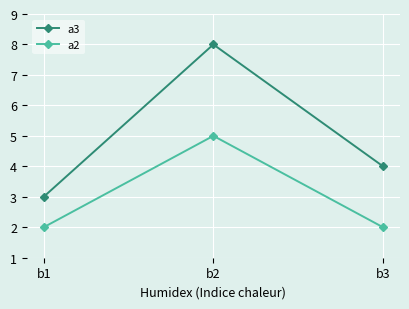

What is the value of the a2 point at the 3rd from the left?

2